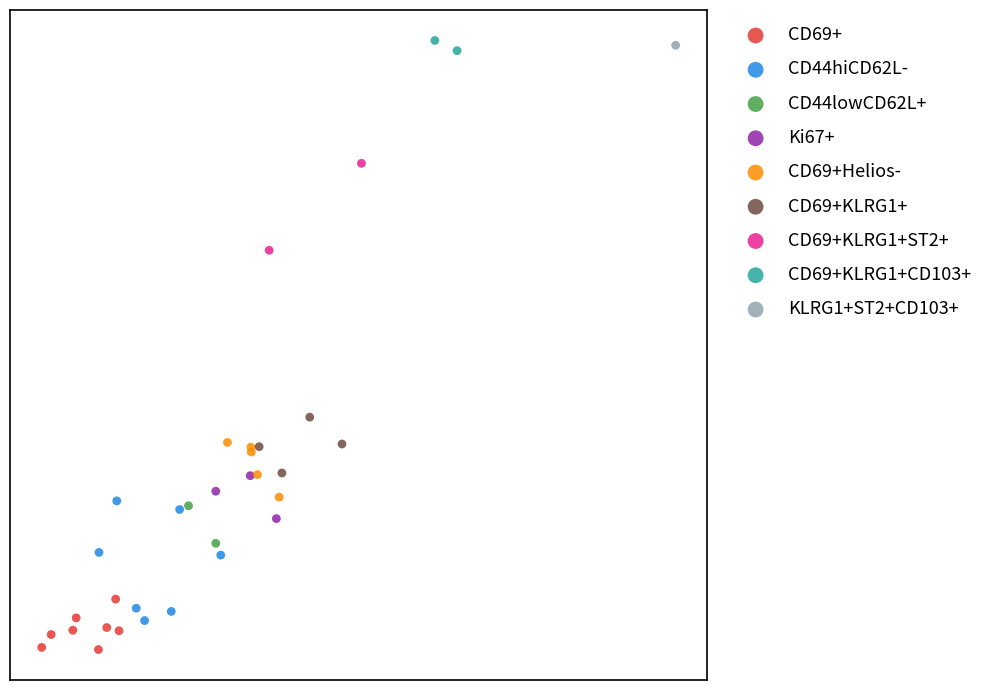

What are all the series names shown in the legend?

CD69+, CD44hiCD62L-, CD44lowCD62L+, Ki67+, CD69+Helios-, CD69+KLRG1+, CD69+KLRG1+ST2+, CD69+KLRG1+CD103+, KLRG1+ST2+CD103+